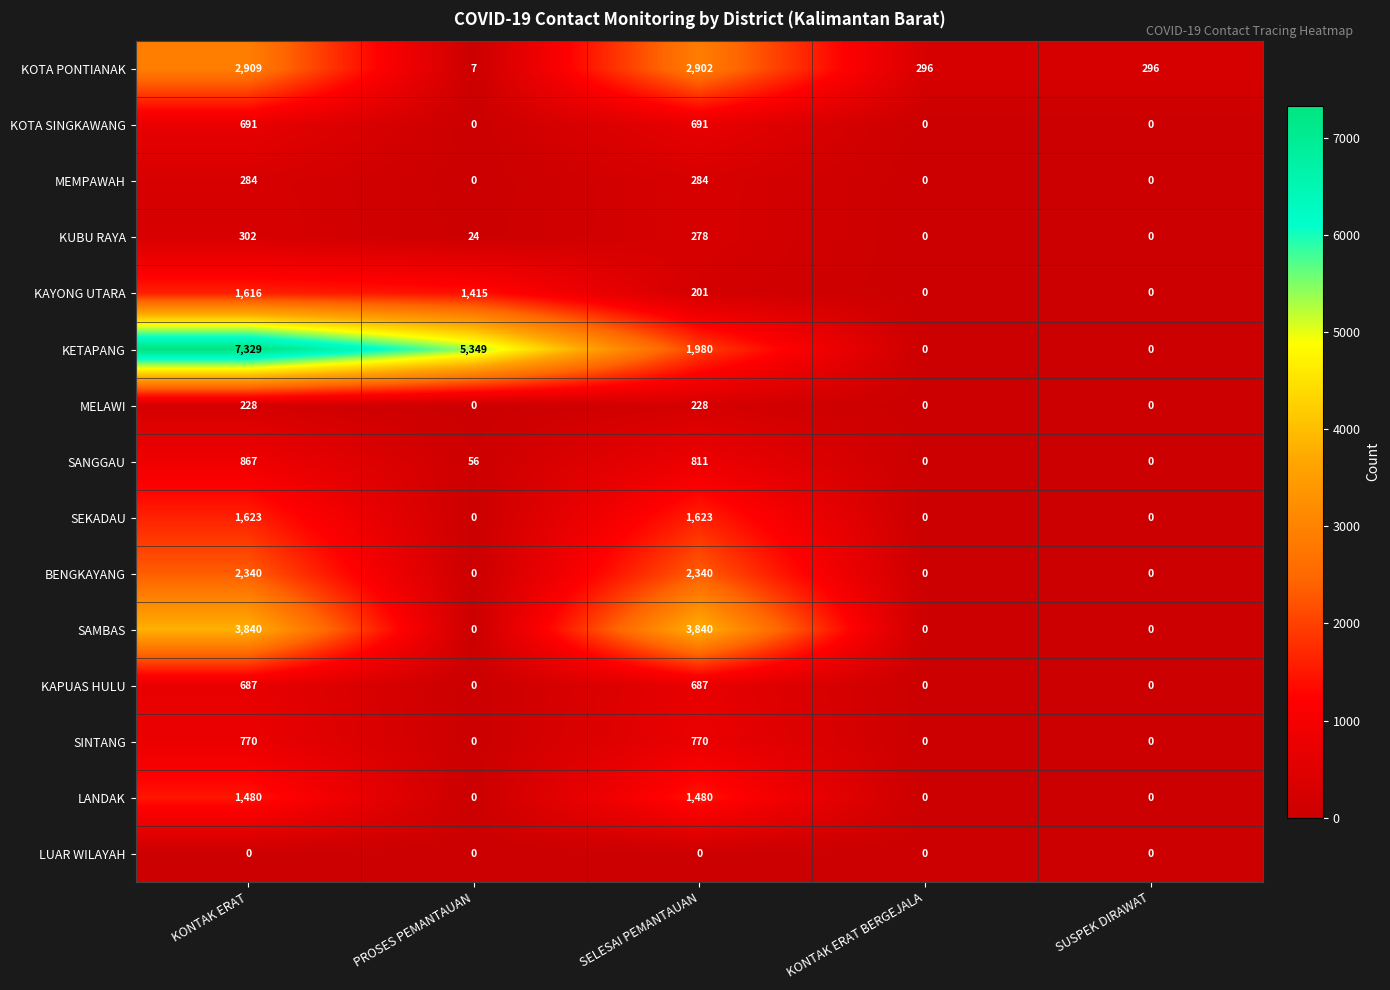

Between KONTAK ERAT and KONTAK ERAT BERGEJALA, which series saw the biggest shift?

KETAPANG